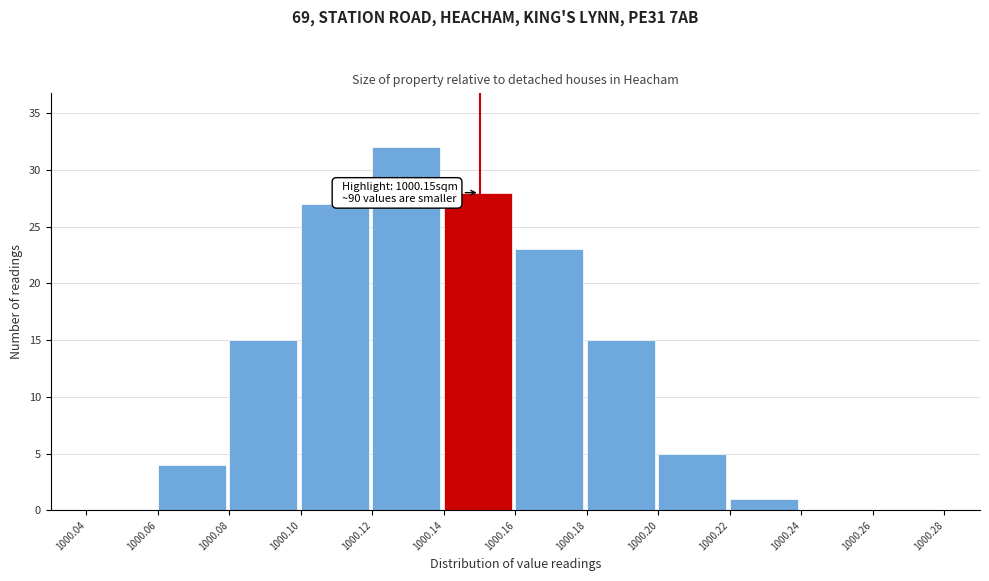

Which range on the x-axis has the tallest bar?

1000.12 to 1000.14